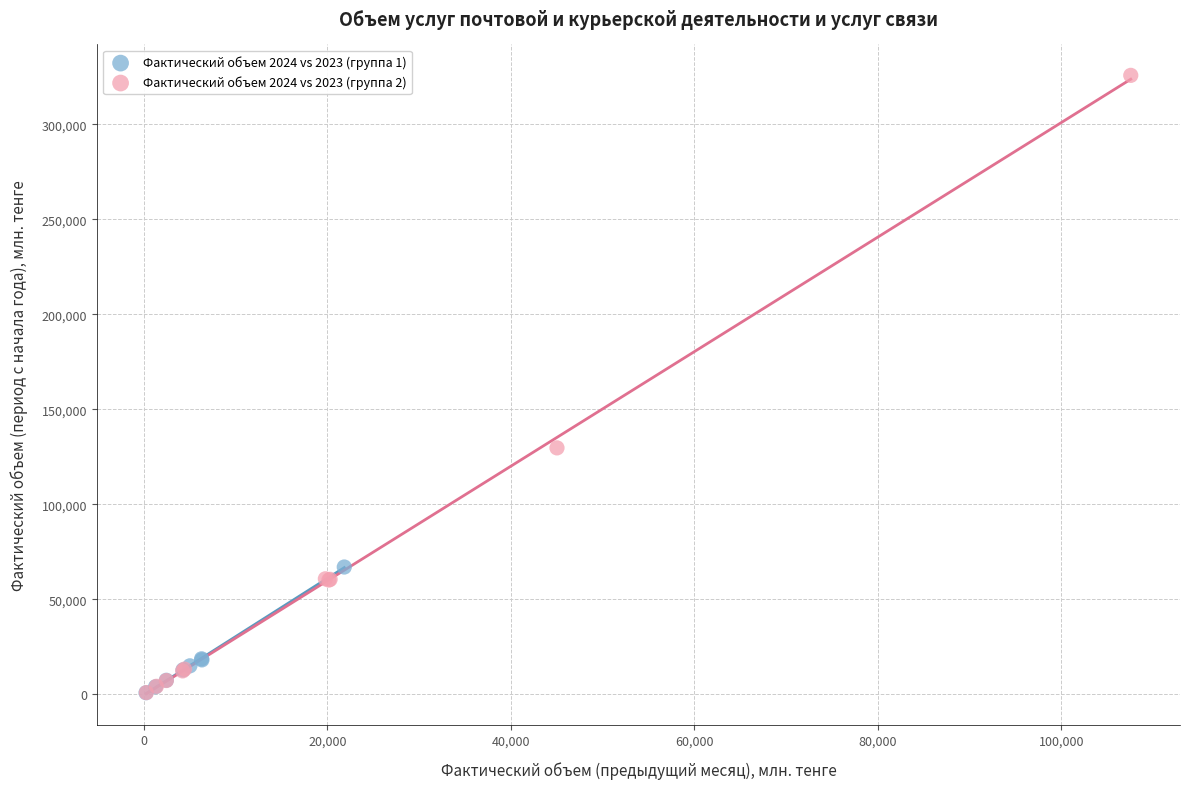

Which series reaches the maximum Y coordinate?

Фактический объем 2024 vs 2023 (группа 2)